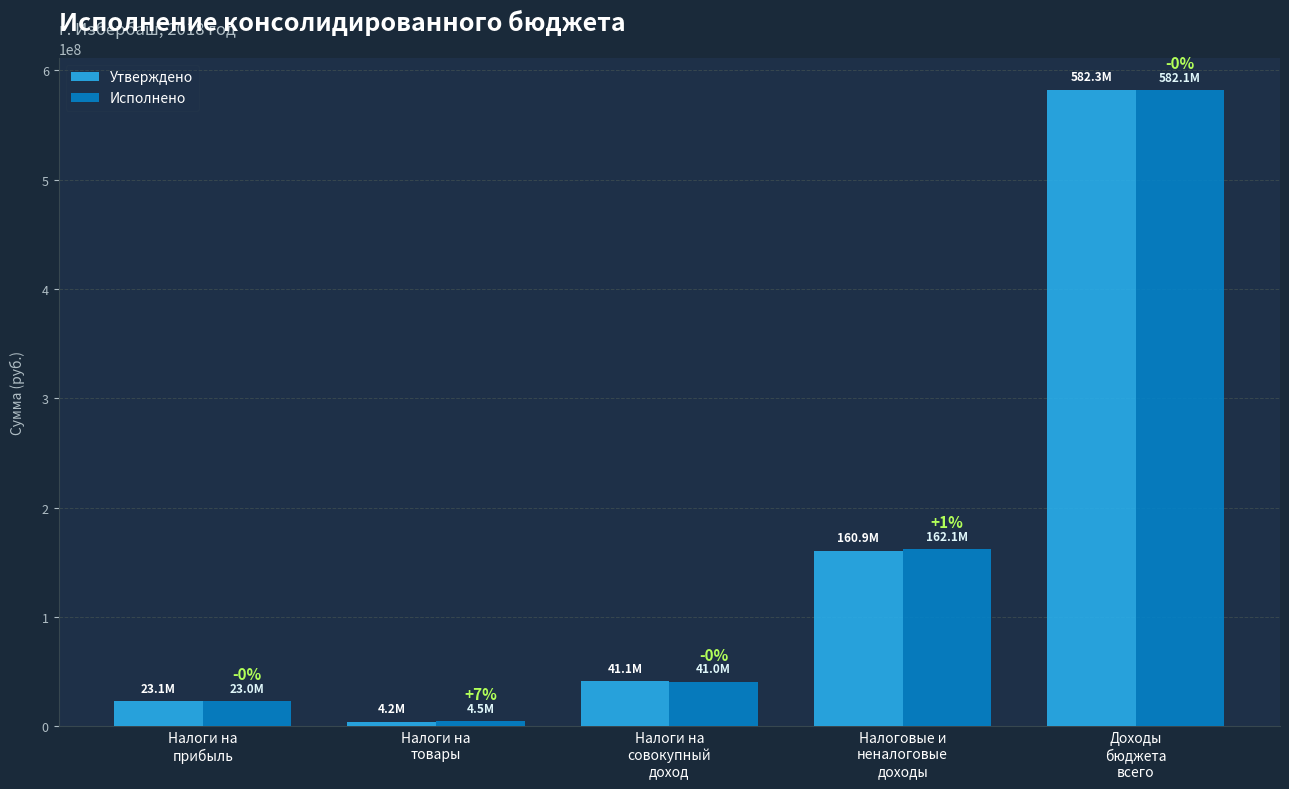

Reading left to right, list all the values displayed in this chart.

Утверждено: Налоги на
прибыль=23098000	Налоги на
товары=4231000	Налоги на
совокупный
доход=41138000	Налоговые и
неналоговые
доходы=160867000	Доходы
бюджета
всего=582293171
Исполнено: Налоги на
прибыль=23011961	Налоги на
товары=4544322	Налоги на
совокупный
доход=40956593	Налоговые и
неналоговые
доходы=162113199	Доходы
бюджета
всего=582136254